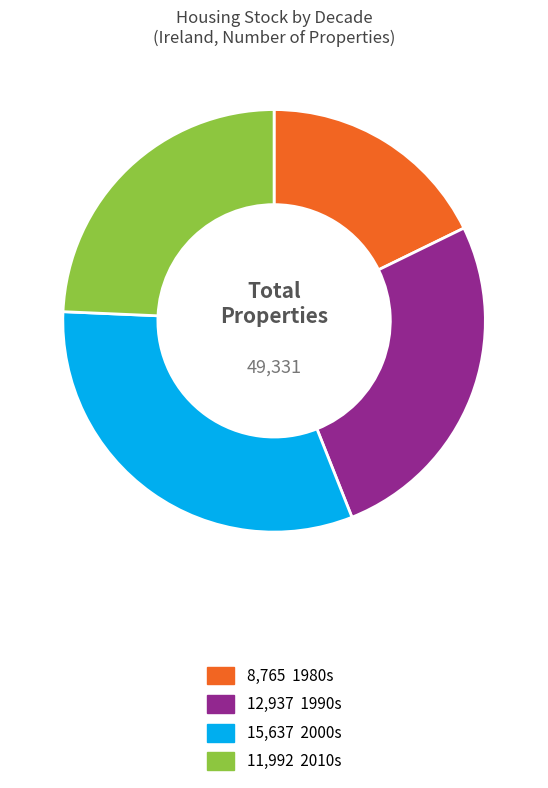

Is there a majority slice in this chart?

No